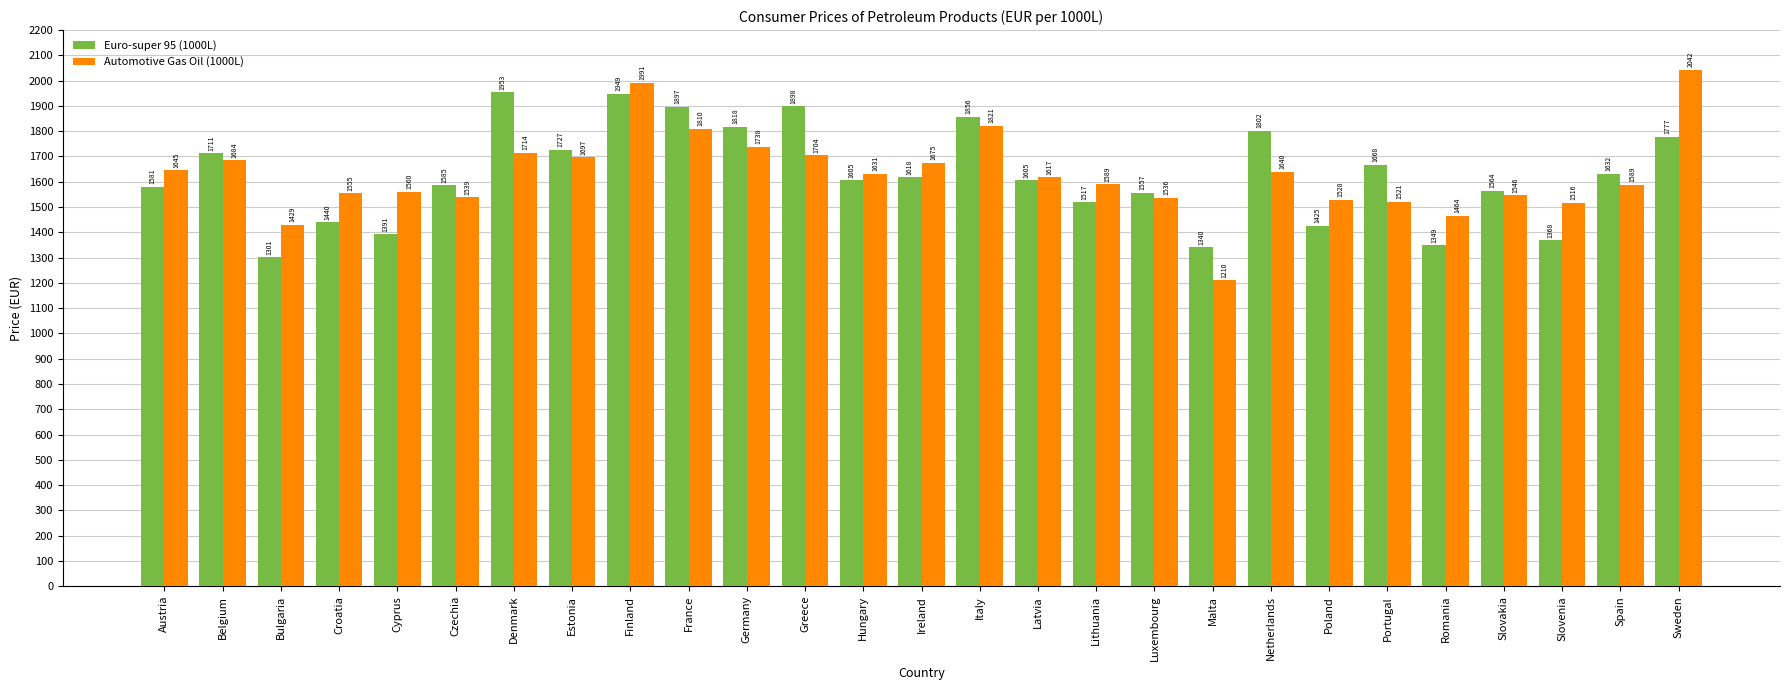

List the series in order of their peak value, lowest first.

Euro-super 95 (1000L), Automotive Gas Oil (1000L)